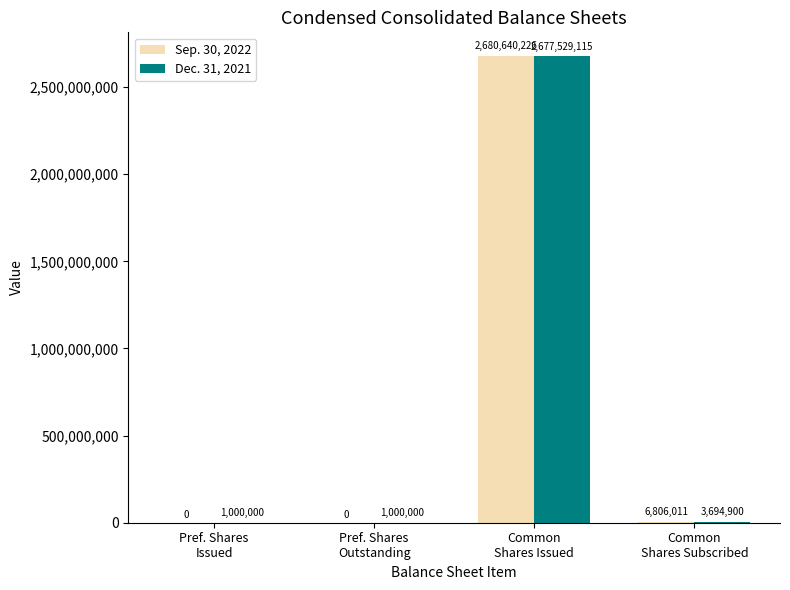

What is the maximum value shown in the chart?

2680640226